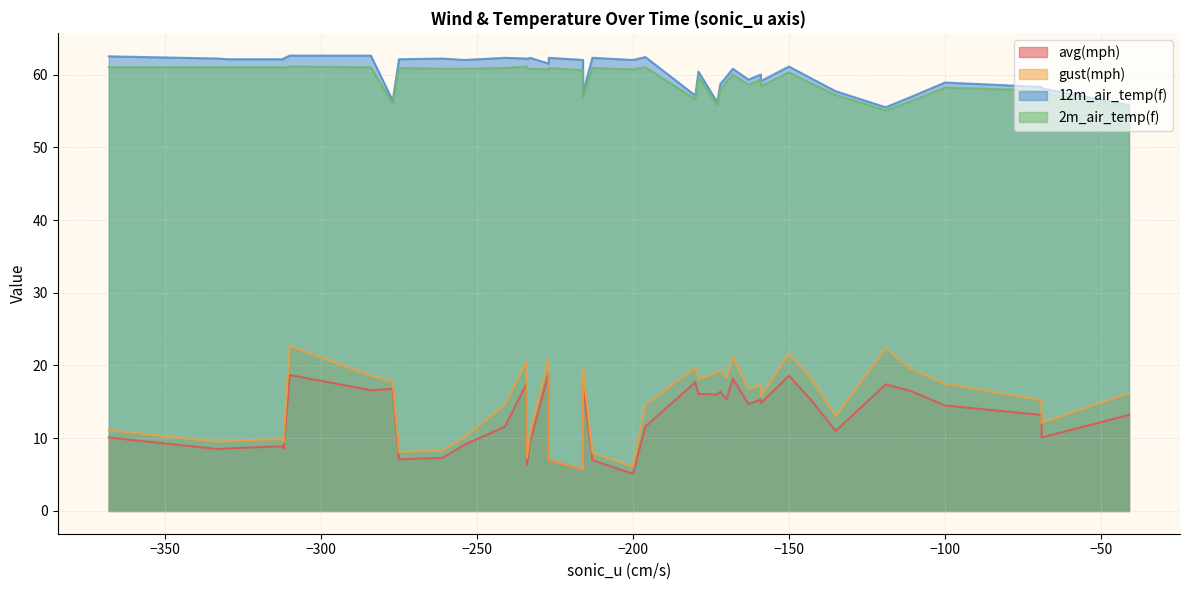

Does the chart have visible grid lines?

Yes